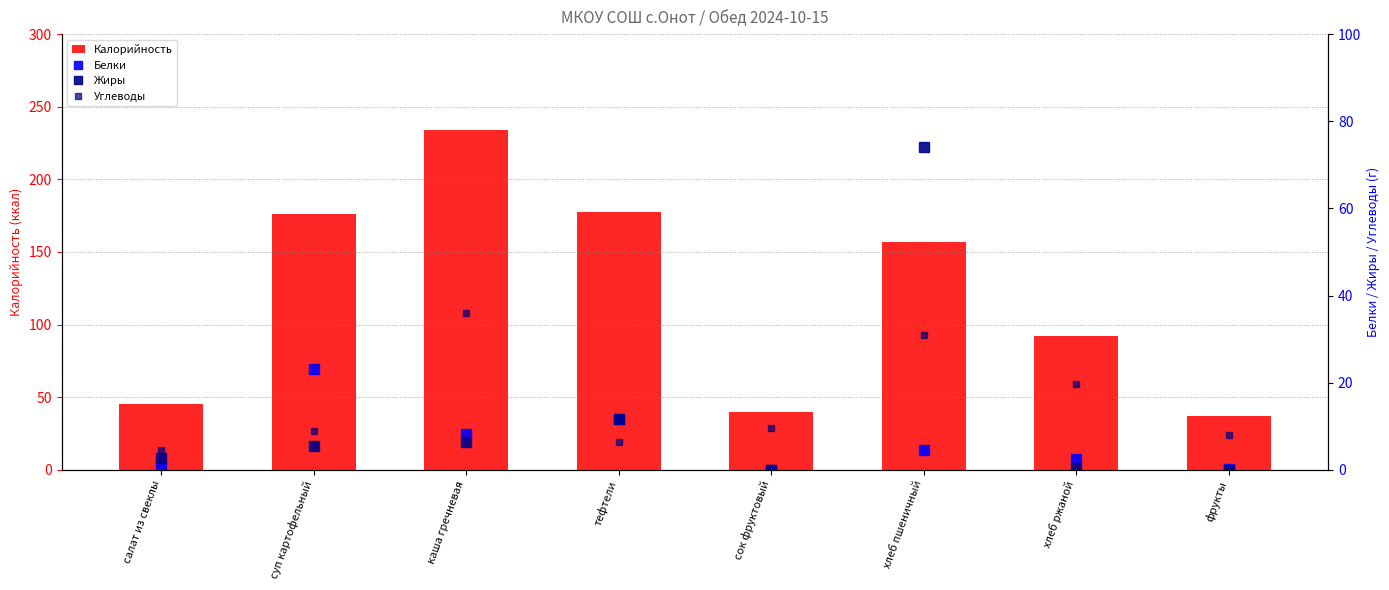

Where does the Жиры series first go above 5?

суп картофельный